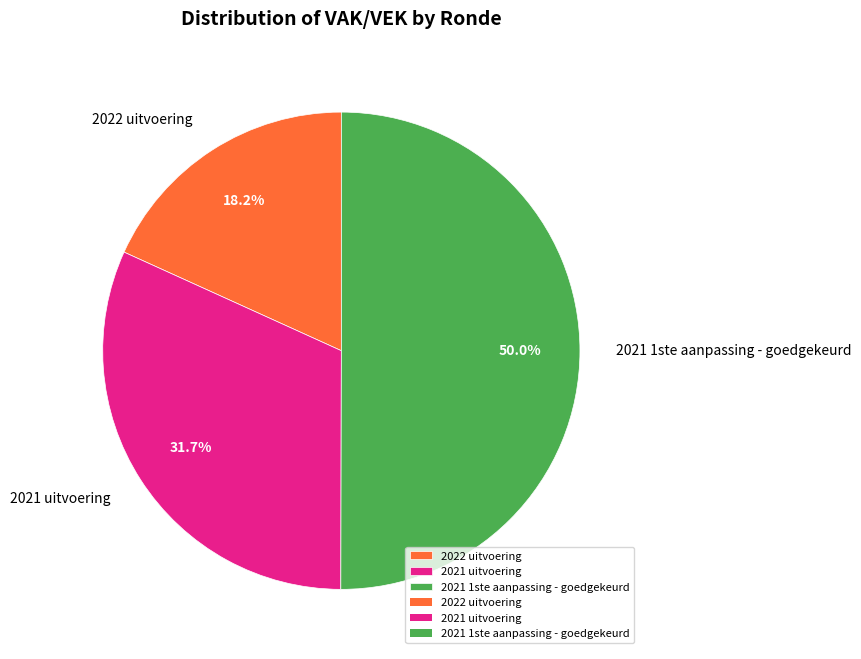

Count the number of slices in the pie.

3